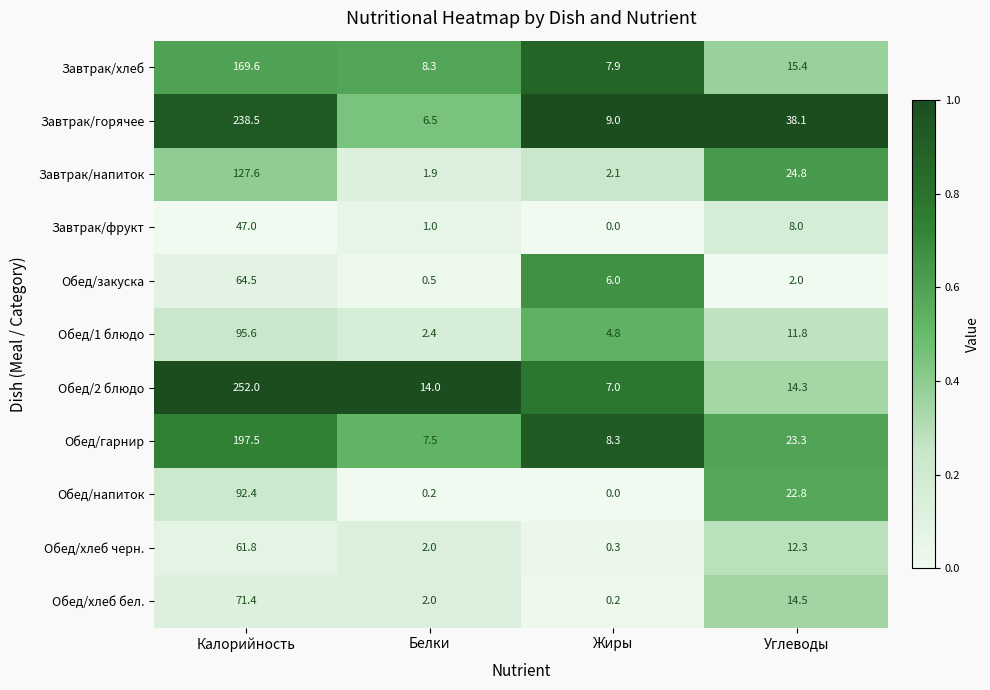

What is the maximum value shown in the chart?

252.0